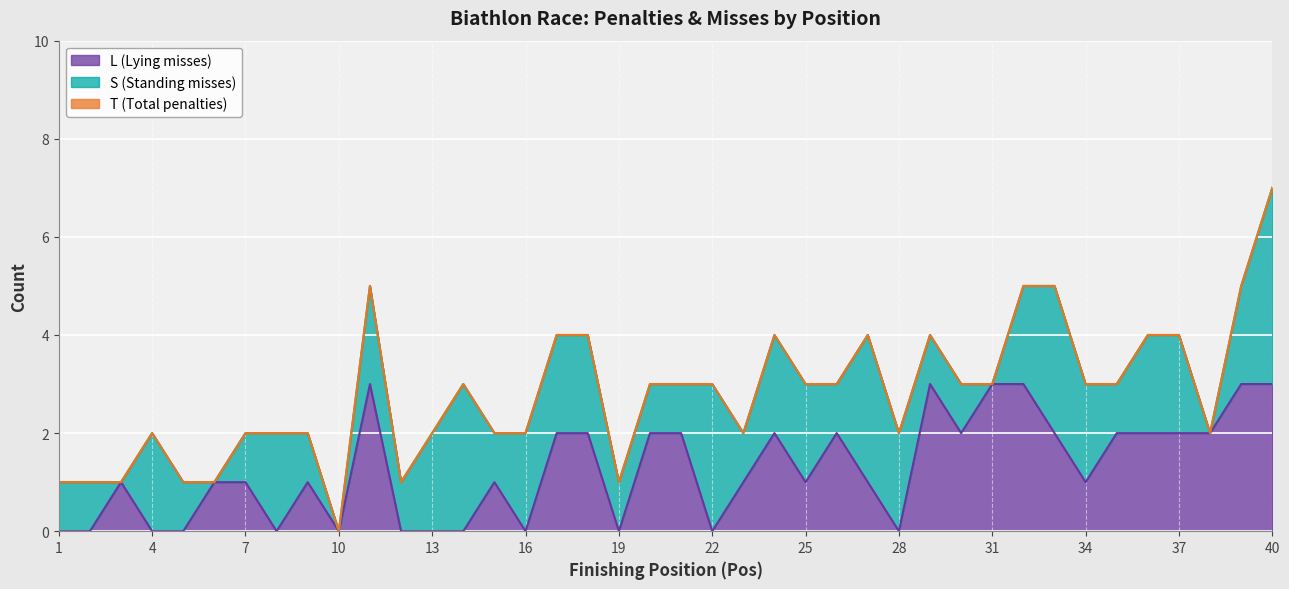

Where is T nearest to the value 3?

14